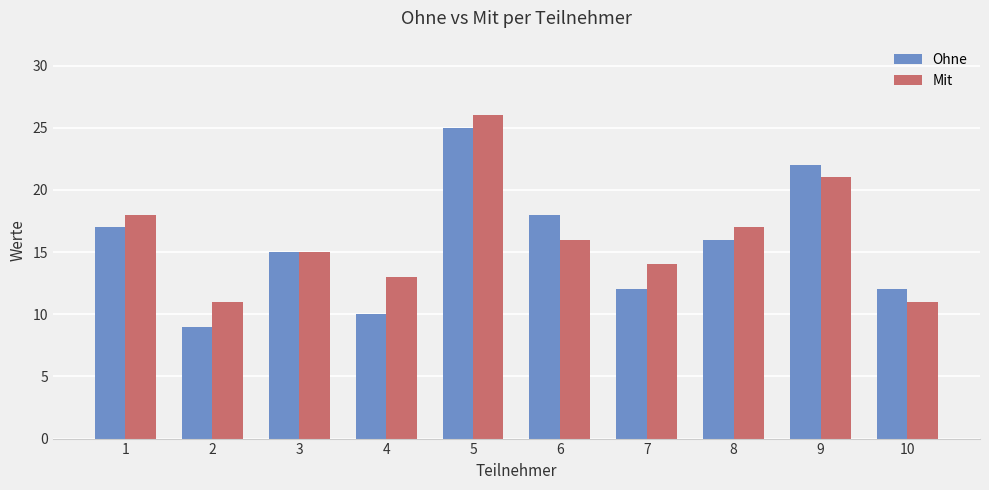

Which series has the largest total across all categories?

Mit